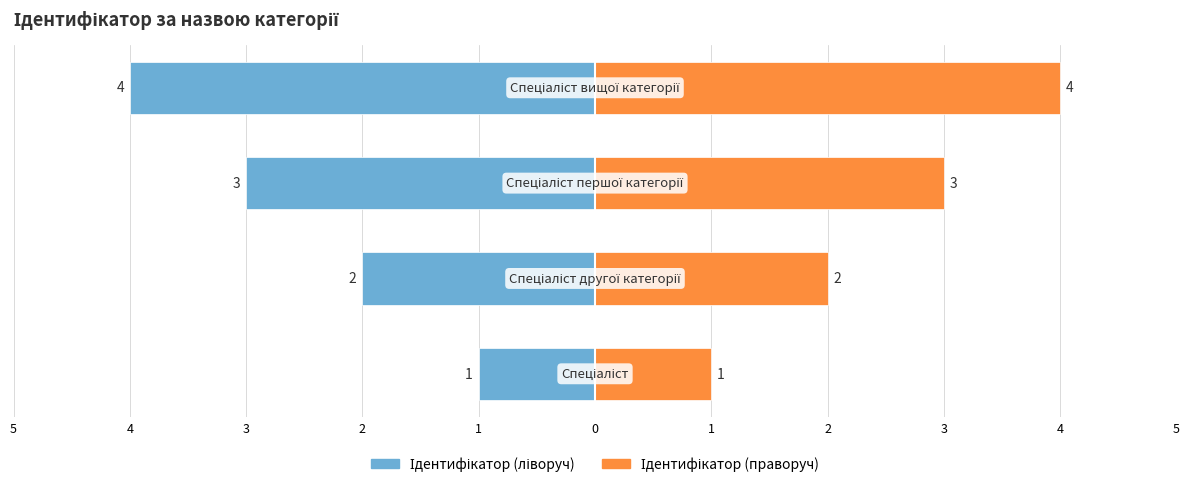

Count the number of categories in the chart.

4